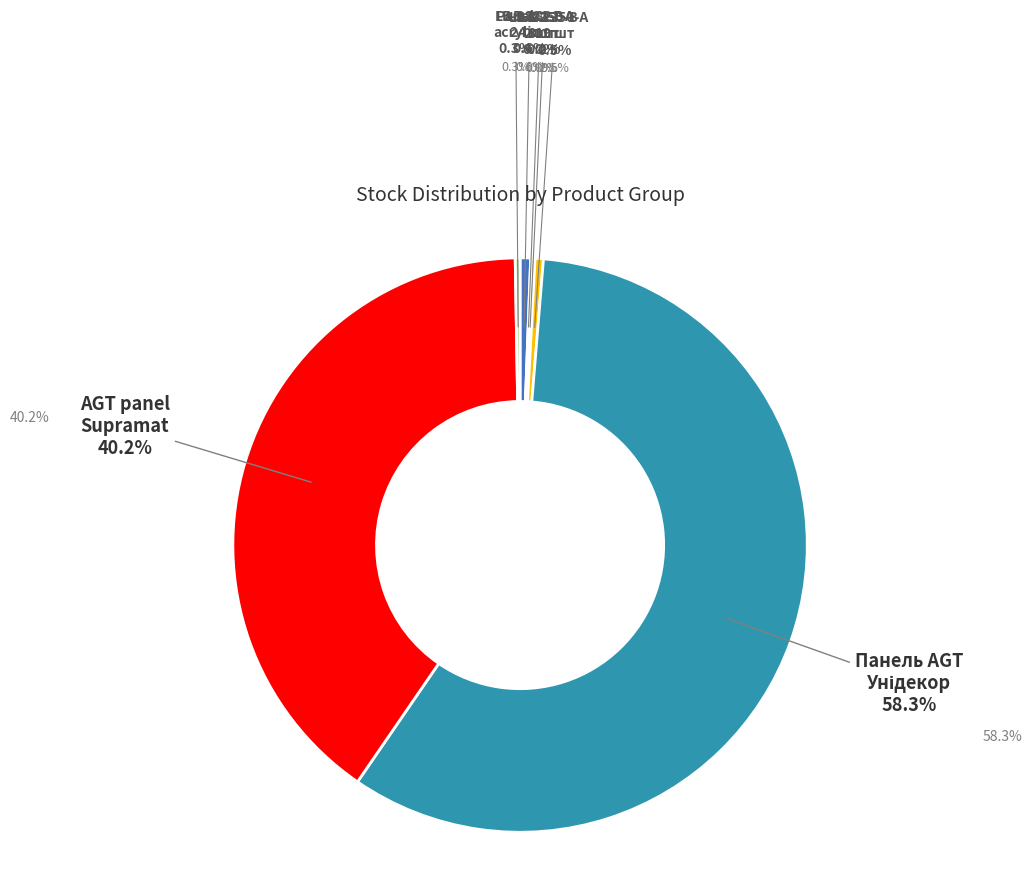

To the nearest percent, what is the difference between the largest and smallest slice percentages?

58%